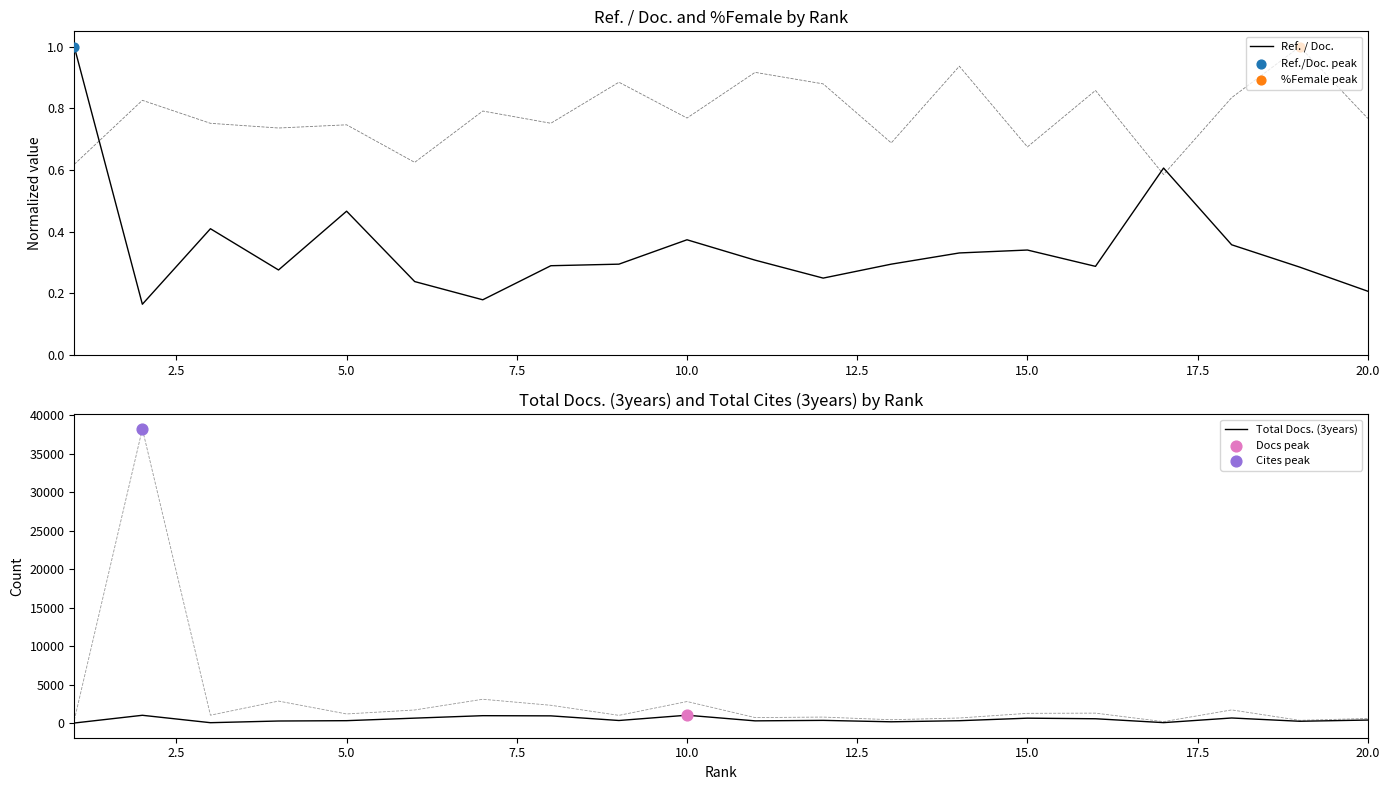

Is the value of Ref. / Doc. at 14 greater than the value of Total Docs. (3years) at 17?

No